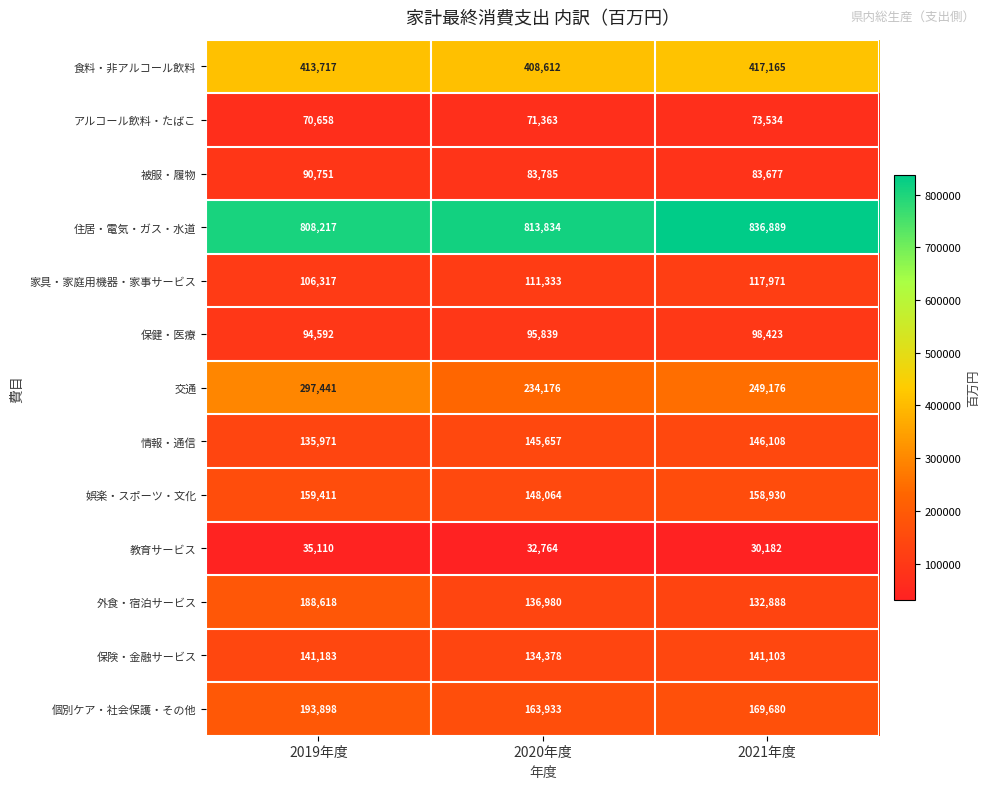

Where does the 保険・金融サービス series first go above 141103?

2019年度